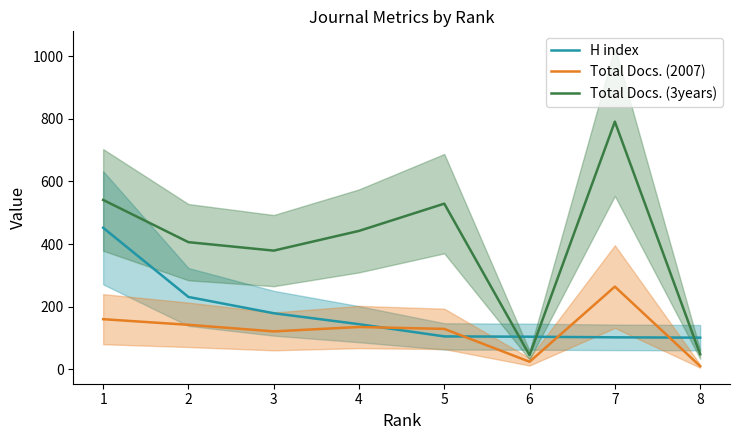

What is the minimum value for H index?

101